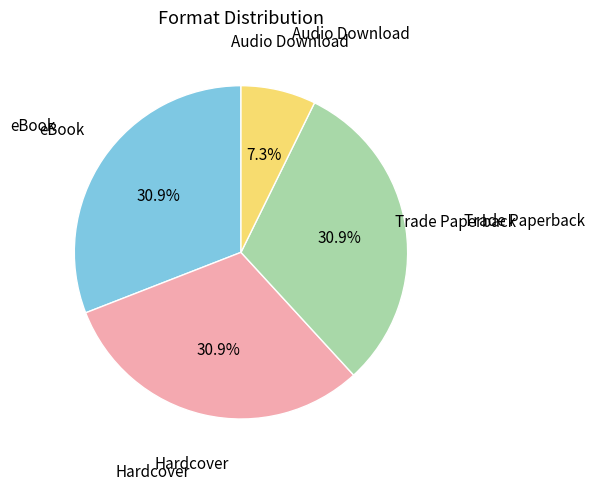

Is there a majority slice in this chart?

No